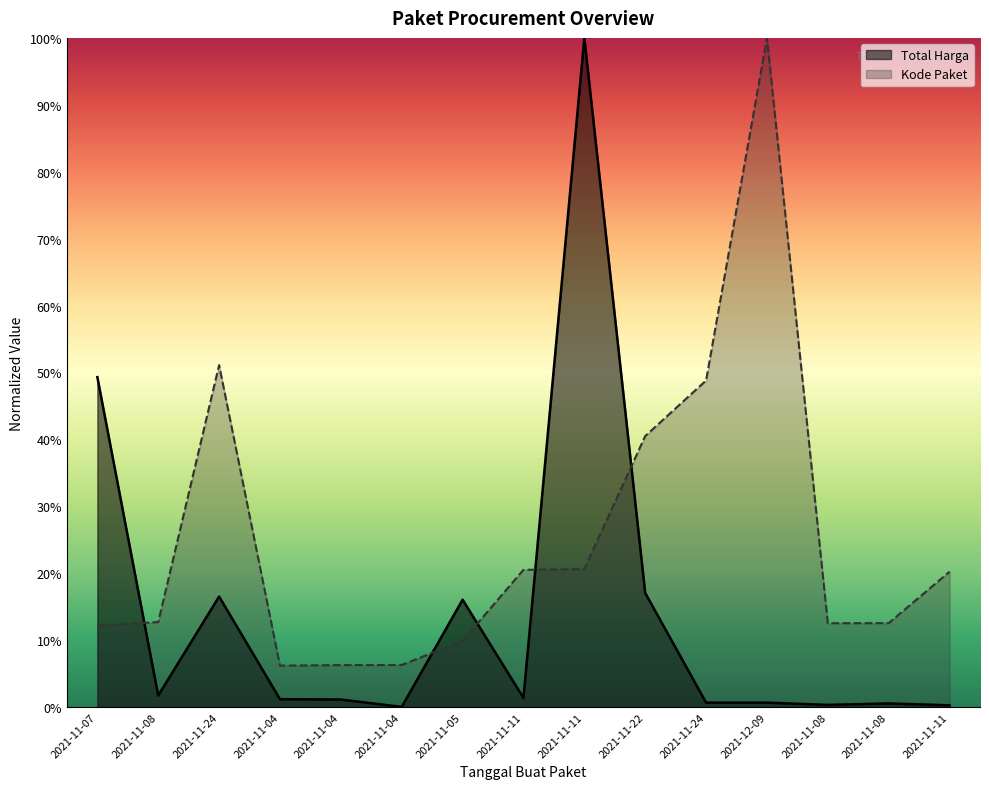

What is the sum of all Kode Paket values?

3.8